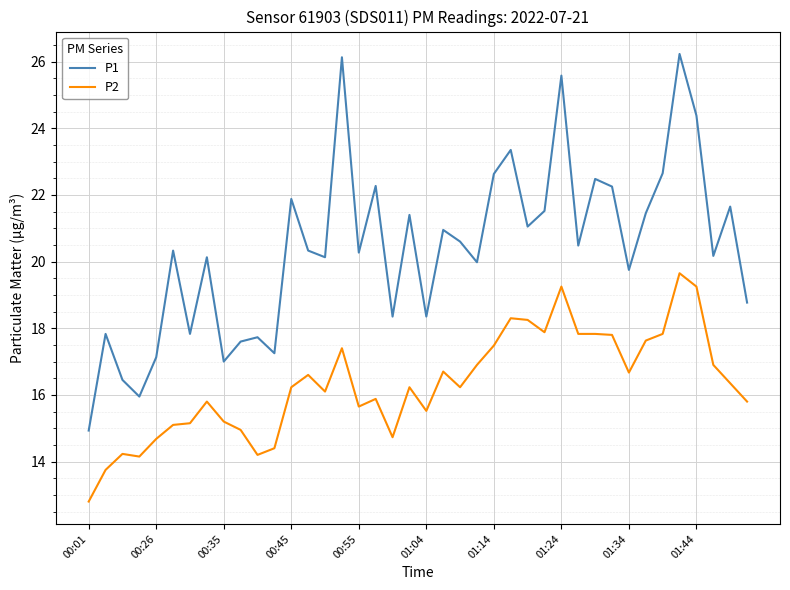

Rank the series by their average value, from lowest to highest.

P2, P1